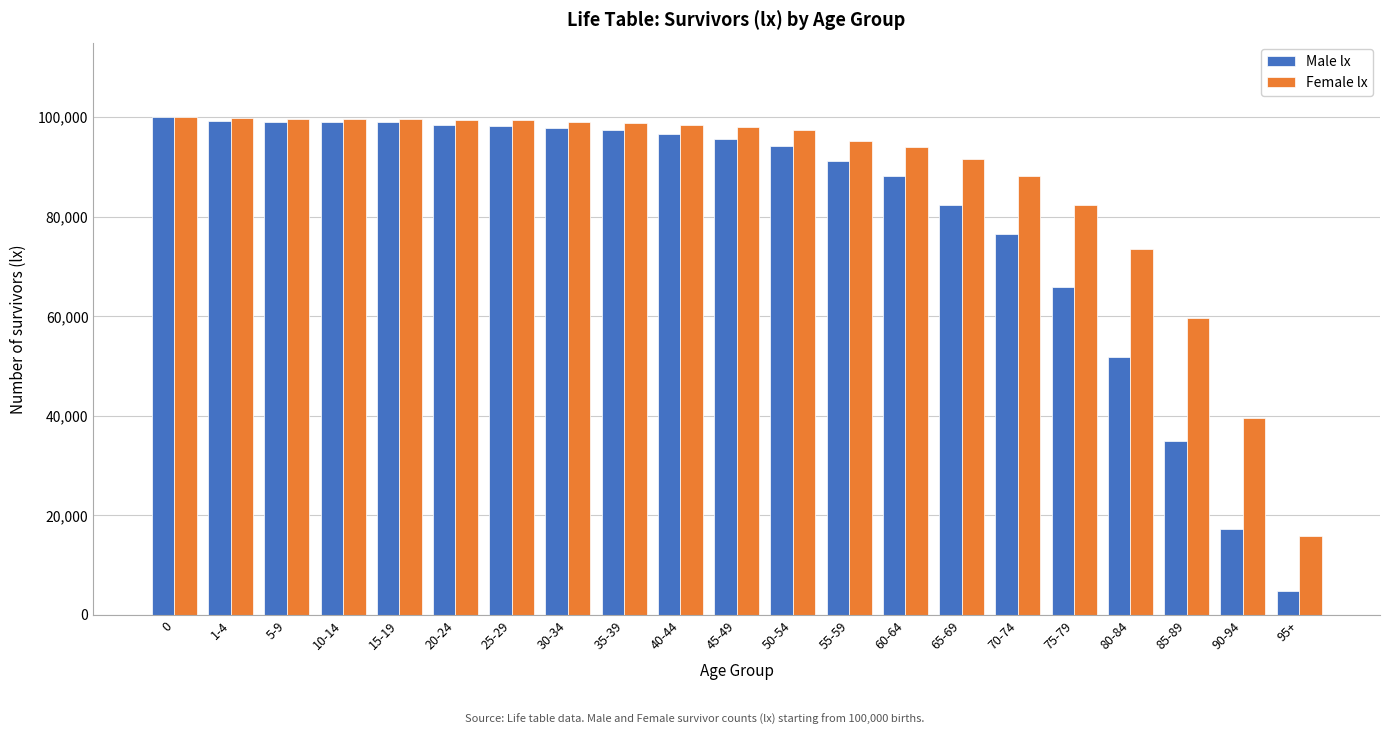

Which label corresponds to the smallest value in the chart?

95+